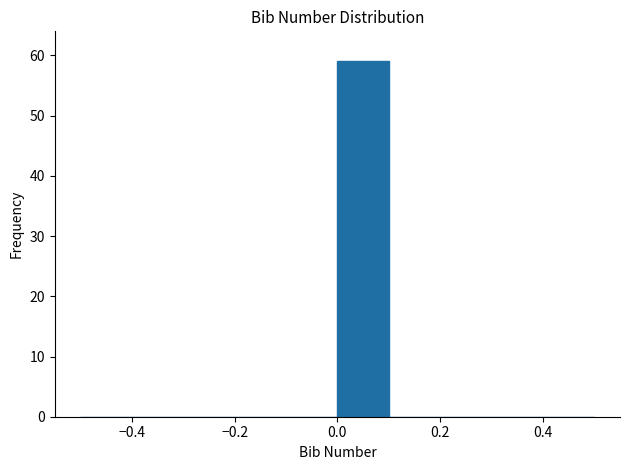

Reading left to right, list every bar in this chart as the range it spans on the x-axis followed by its height. The values are not printed on the chart, so give them approximately, as read against the axis.

-0.5 to -0.4: 0
-0.4 to -0.3: 0
-0.3 to -0.2: 0
-0.2 to -0.1: 0
-0.1 to 0.0: 0
0.0 to 0.1: 59
0.1 to 0.2: 0
0.2 to 0.3: 0
0.3 to 0.4: 0
0.4 to 0.5: 0